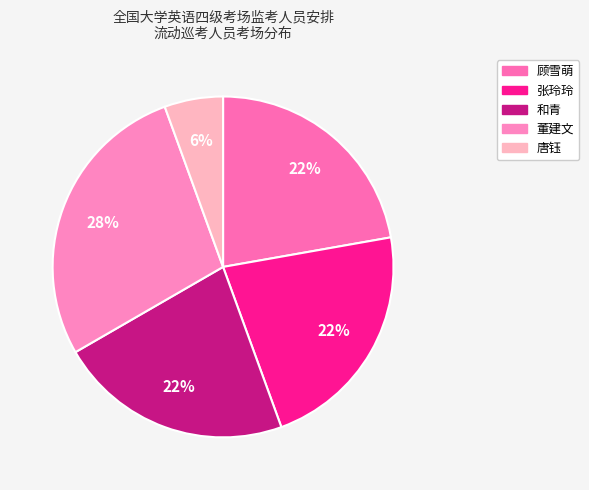

What is the largest slice in the pie chart?

董建文